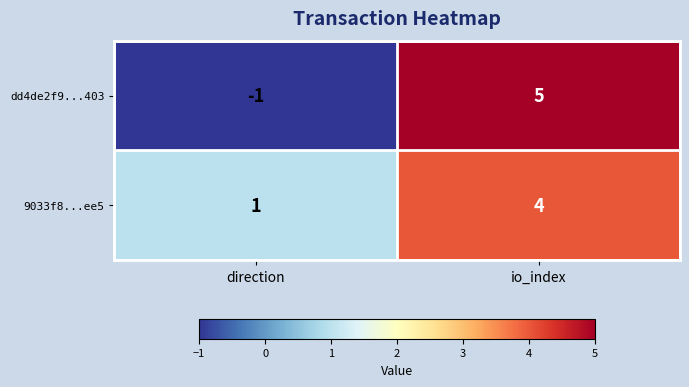

Which series has the largest range (max minus min)?

dd4de2f9...403